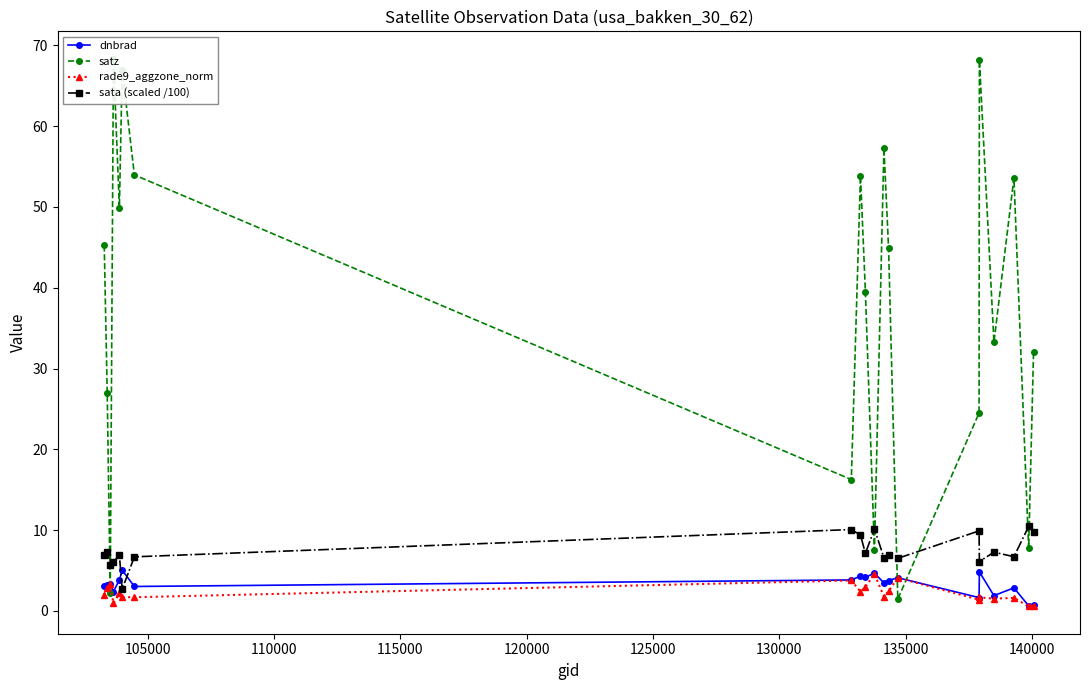

What is the difference between the second highest and second lowest values in the rade9_aggzone_norm series?

3.4